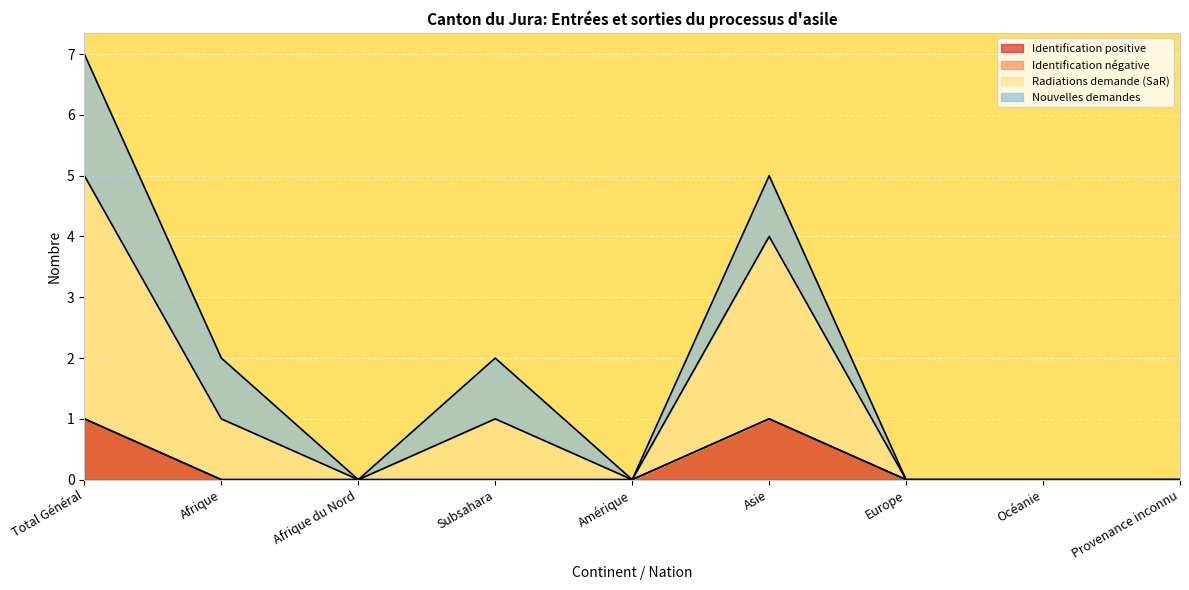

What is the total value across all series at Asie?

5